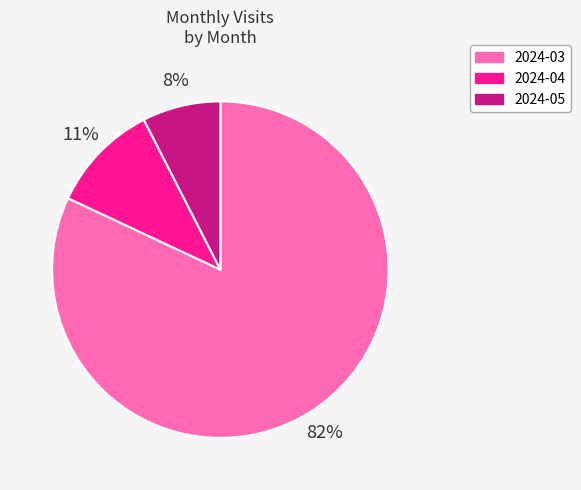

Do 2024-04 and 2024-05 together represent more than half of the pie?

No